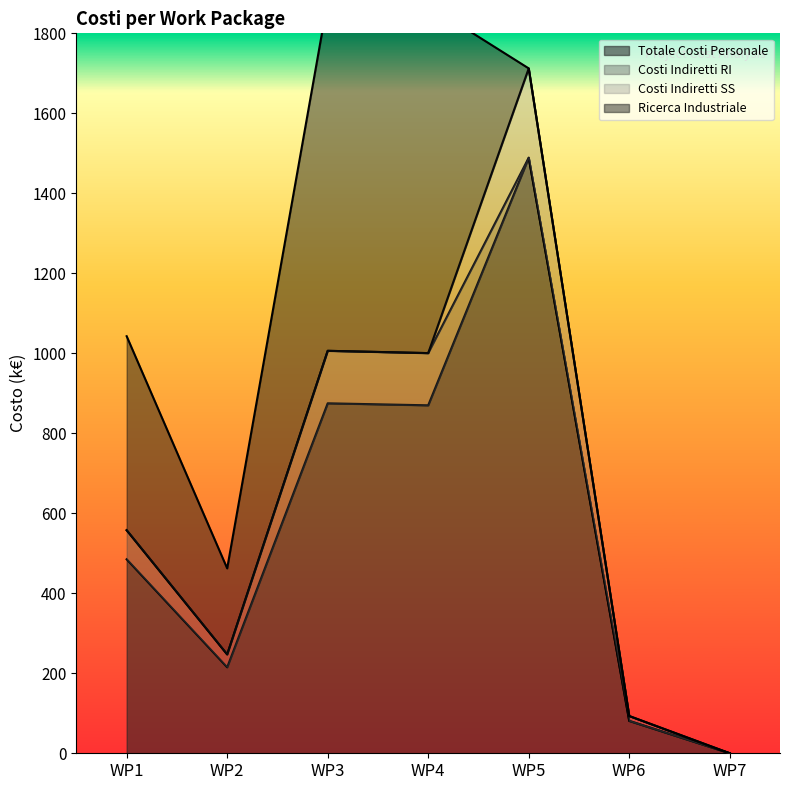

The value of Costi Indiretti SS at WP1 is -91.1. True or false?

False